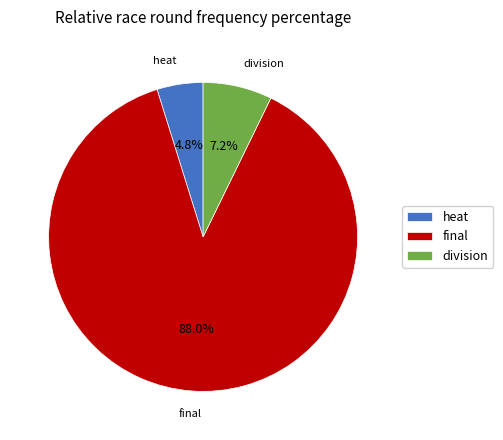

Between division and heat, which is larger?

division